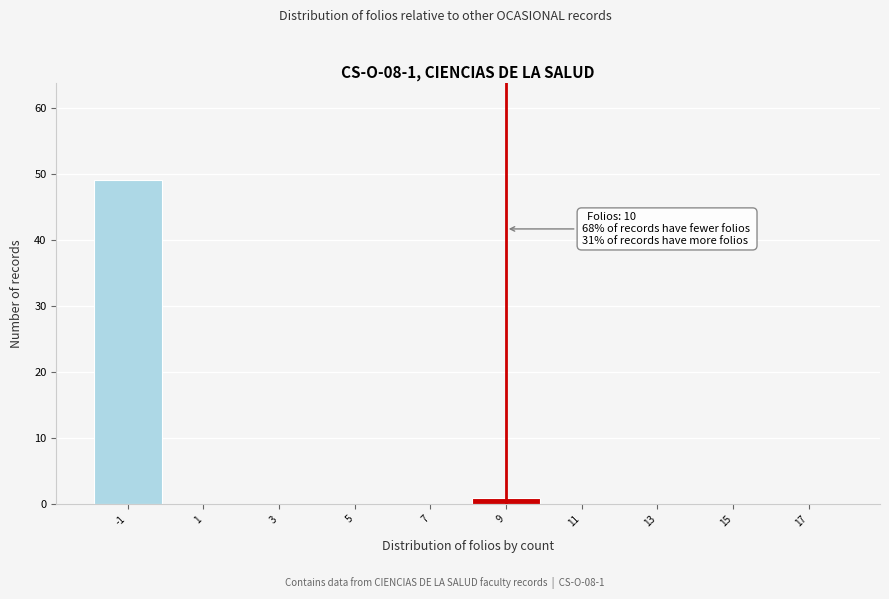

Reading left to right, what are all the values shown in this chart?

-1=49	1=0	3=0	5=0	7=0	9=1	11=0	13=0	15=0	17=0